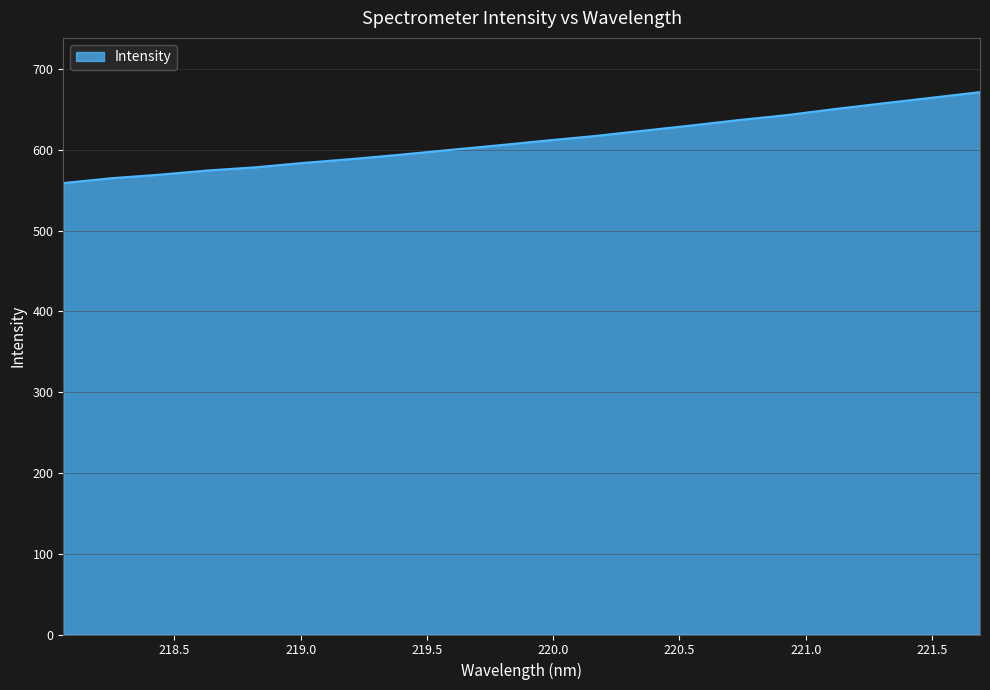

What is the greatest value displayed?

671.4